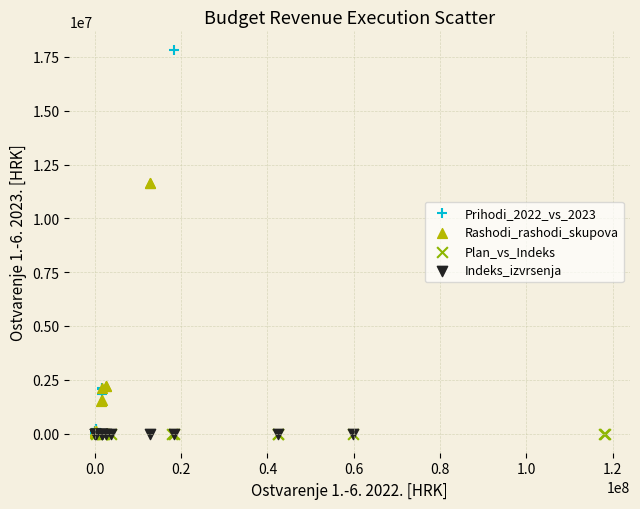

Which series has the largest Y range (max minus min)?

Prihodi_2022_vs_2023